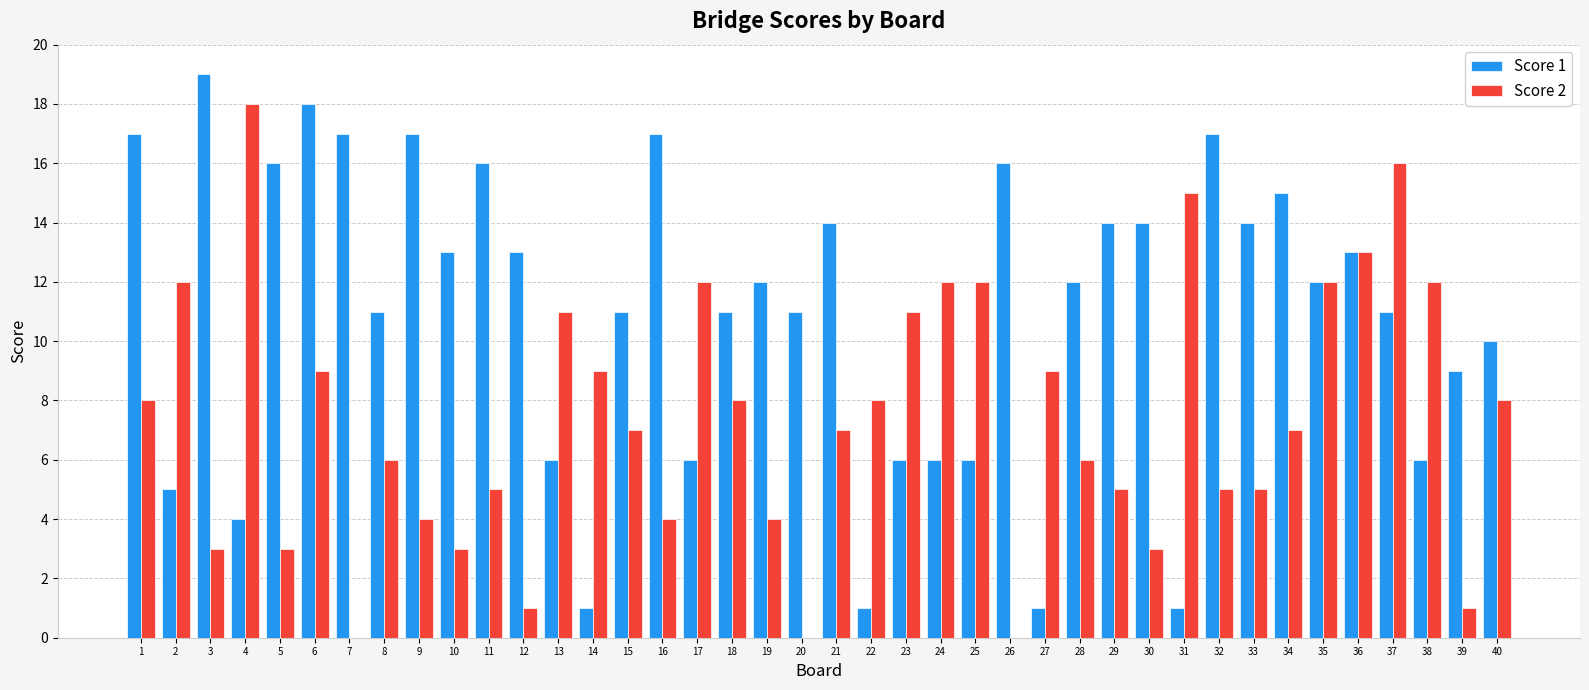

Reading left to right, extract all data points from this chart.

Score 1: 1=17	2=5	3=19	4=4	5=16	6=18	7=17	8=11	9=17	10=13	11=16	12=13	13=6	14=1	15=11	16=17	17=6	18=11	19=12	20=11	21=14	22=1	23=6	24=6	25=6	26=16	27=1	28=12	29=14	30=14	31=1	32=17	33=14	34=15	35=12	36=13	37=11	38=6	39=9	40=10
Score 2: 1=8	2=12	3=3	4=18	5=3	6=9	7=0	8=6	9=4	10=3	11=5	12=1	13=11	14=9	15=7	16=4	17=12	18=8	19=4	20=0	21=7	22=8	23=11	24=12	25=12	26=0	27=9	28=6	29=5	30=3	31=15	32=5	33=5	34=7	35=12	36=13	37=16	38=12	39=1	40=8